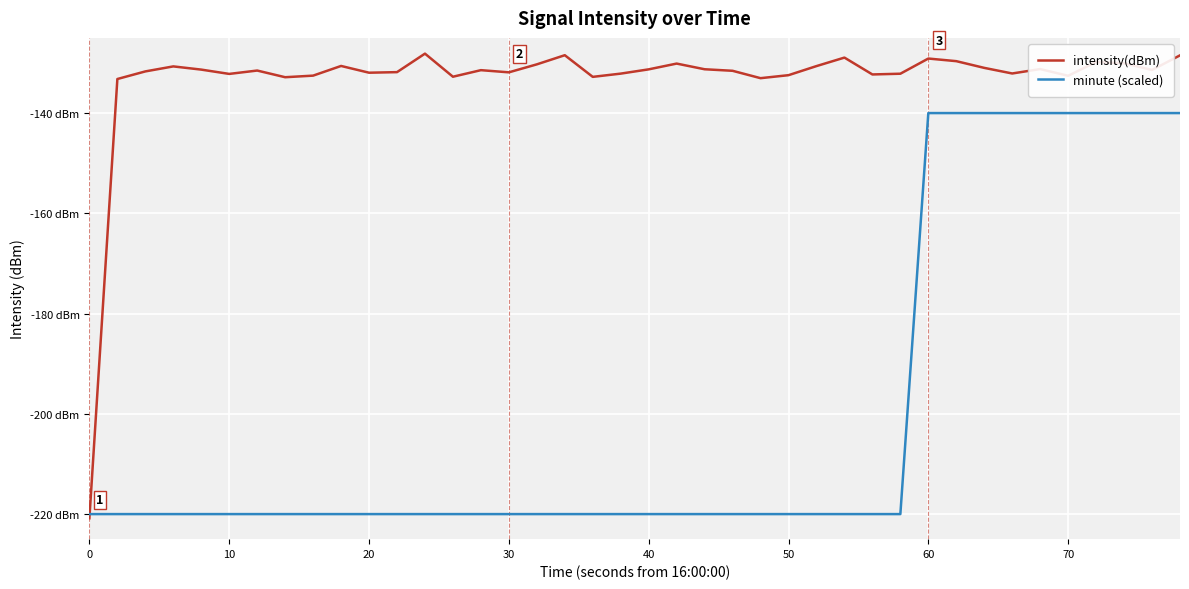

Is this an area chart (filled region under the line)?

No